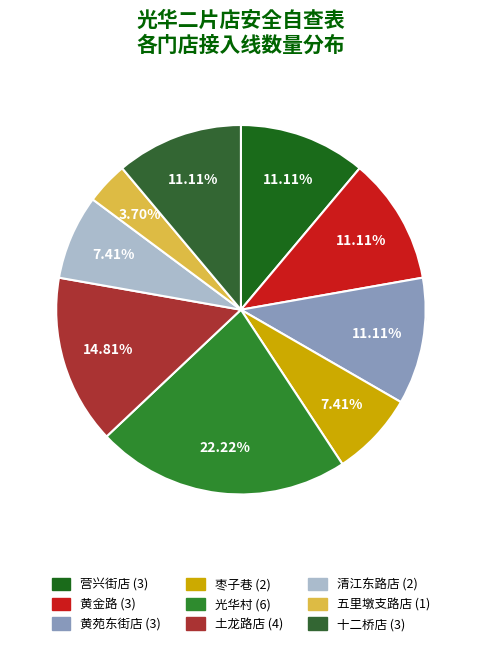

What percentage do 黄金路 and 清江东路店 together represent?

18.5%